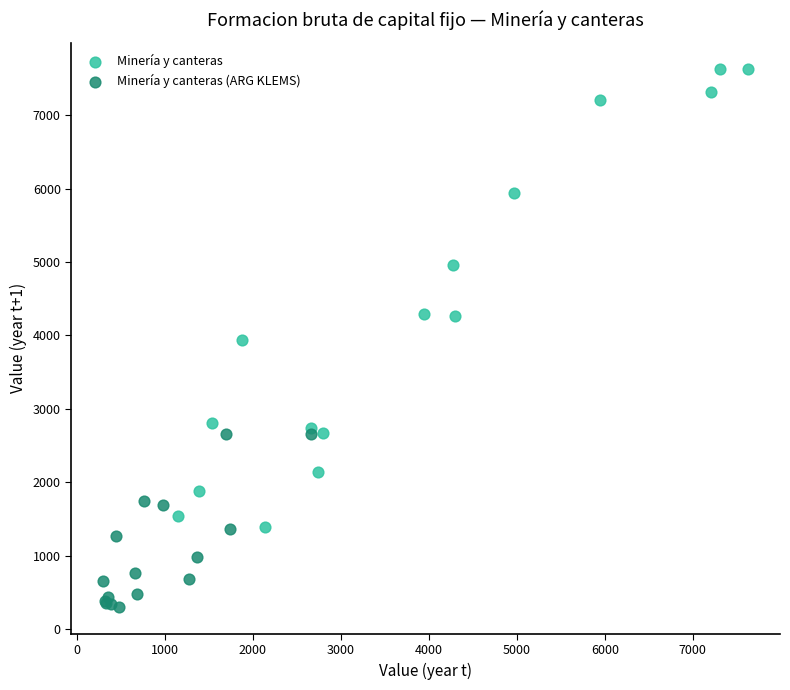

Which series has the widest spread of Y values?

Minería y canteras